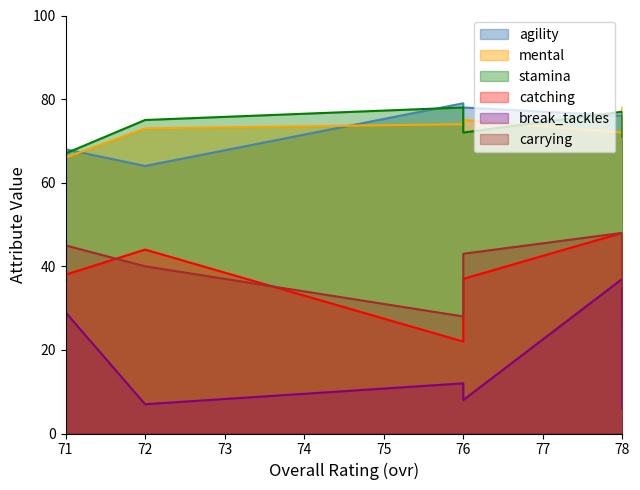

Between 78 and 72, which is larger?

78